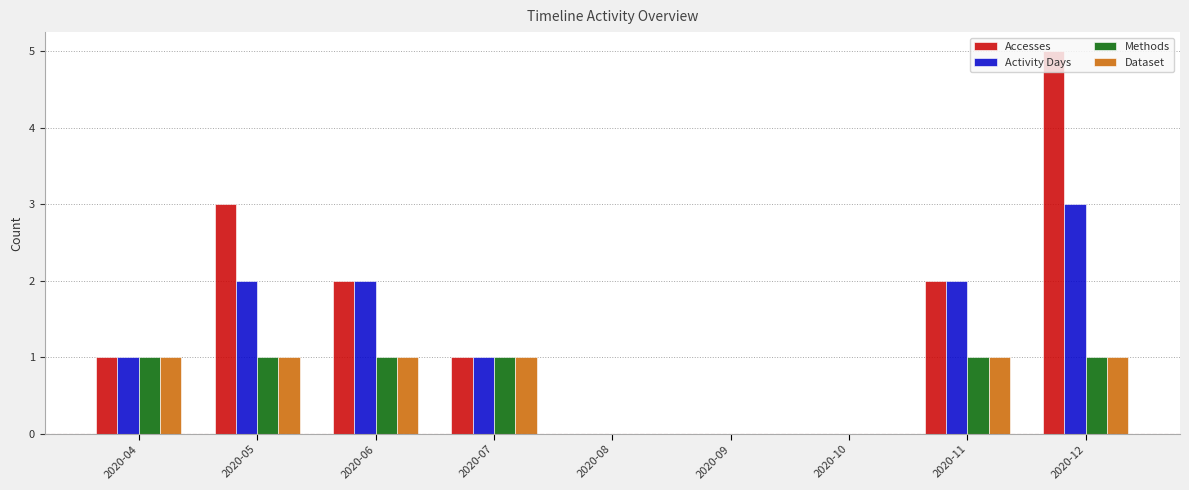

Between 2020-05 and 2020-10, which series saw the biggest shift?

Accesses